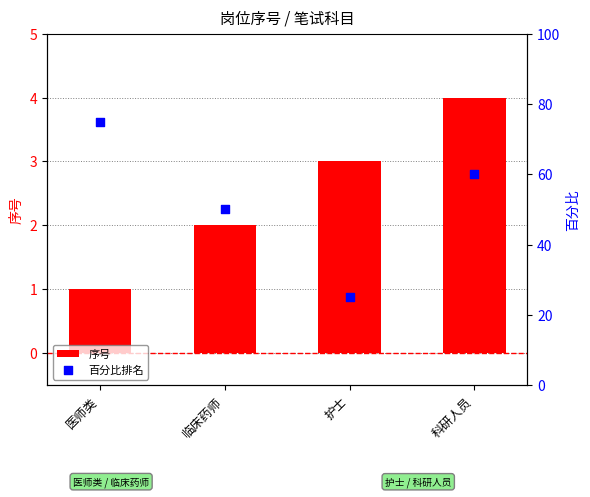

Which series reaches the minimum Y coordinate?

序号